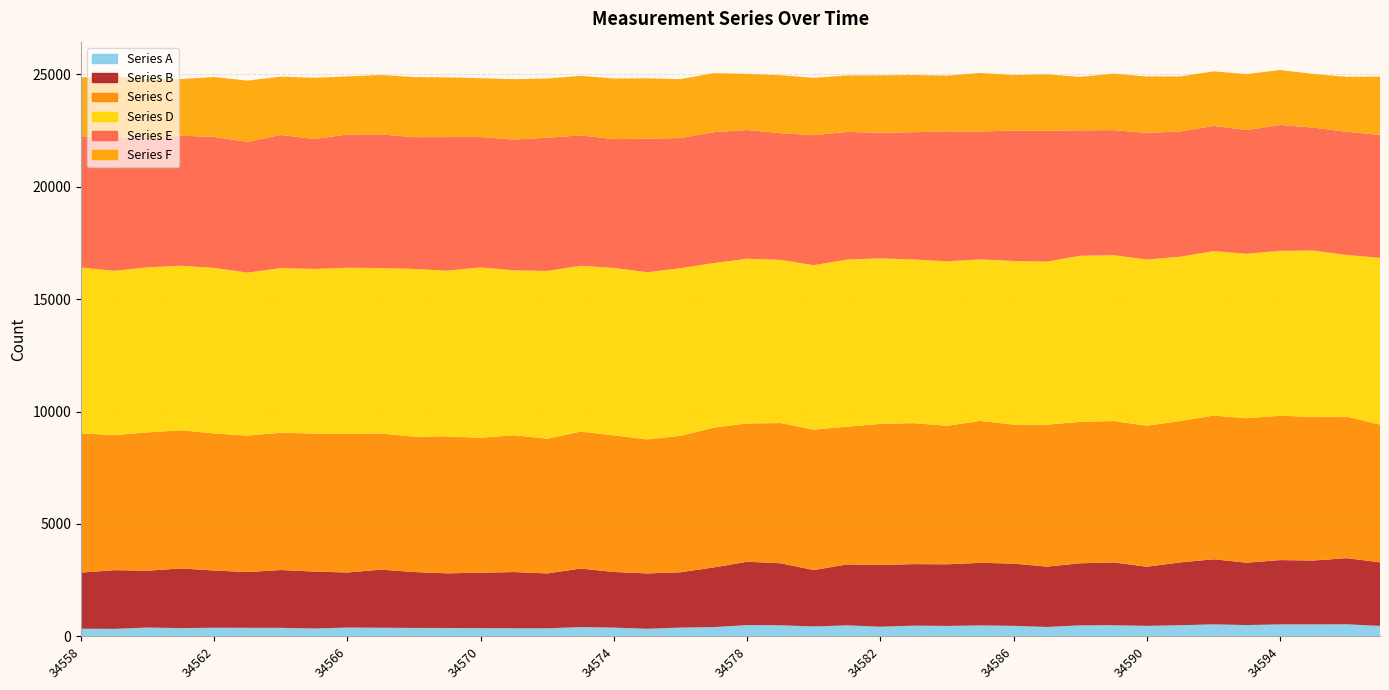

Reading left to right, list all the values displayed in this chart.

Series A: 339	333	392	367	384	380	379	349	390	384	375	372	366	358	357	413	388	337	390	413	499	493	439	489	428	477	463	487	467	417	491	494	466	494	534	502	532	532	536	464
Series B: 2498	2611	2530	2653	2545	2480	2572	2533	2450	2585	2486	2431	2466	2502	2442	2602	2476	2461	2461	2654	2820	2759	2509	2711	2747	2736	2742	2784	2770	2685	2760	2795	2631	2795	2895	2775	2860	2842	2942	2829
Series C: 6192	6012	6151	6151	6099	6070	6110	6141	6168	6058	6024	6093	6004	6088	5995	6095	6078	5966	6072	6222	6153	6238	6251	6129	6279	6274	6163	6314	6185	6318	6294	6290	6275	6290	6392	6428	6423	6390	6298	6127
Series D: 7382	7307	7345	7318	7367	7254	7324	7325	7393	7361	7462	7376	7579	7337	7465	7377	7450	7437	7460	7321	7330	7261	7316	7438	7363	7280	7319	7186	7279	7253	7391	7379	7395	7311	7320	7317	7340	7400	7190	7423
Series E: 5842	5938	5767	5789	5824	5819	5923	5778	5930	5946	5861	5943	5800	5818	5928	5803	5732	5943	5788	5823	5726	5638	5785	5678	5592	5664	5779	5688	5805	5820	5578	5565	5634	5571	5571	5504	5597	5471	5484	5466
Series F: 2612	2714	2634	2519	2665	2723	2595	2725	2582	2641	2677	2655	2619	2686	2635	2648	2695	2684	2621	2626	2496	2578	2549	2511	2551	2545	2480	2607	2468	2514	2379	2512	2509	2450	2425	2488	2447	2386	2447	2593